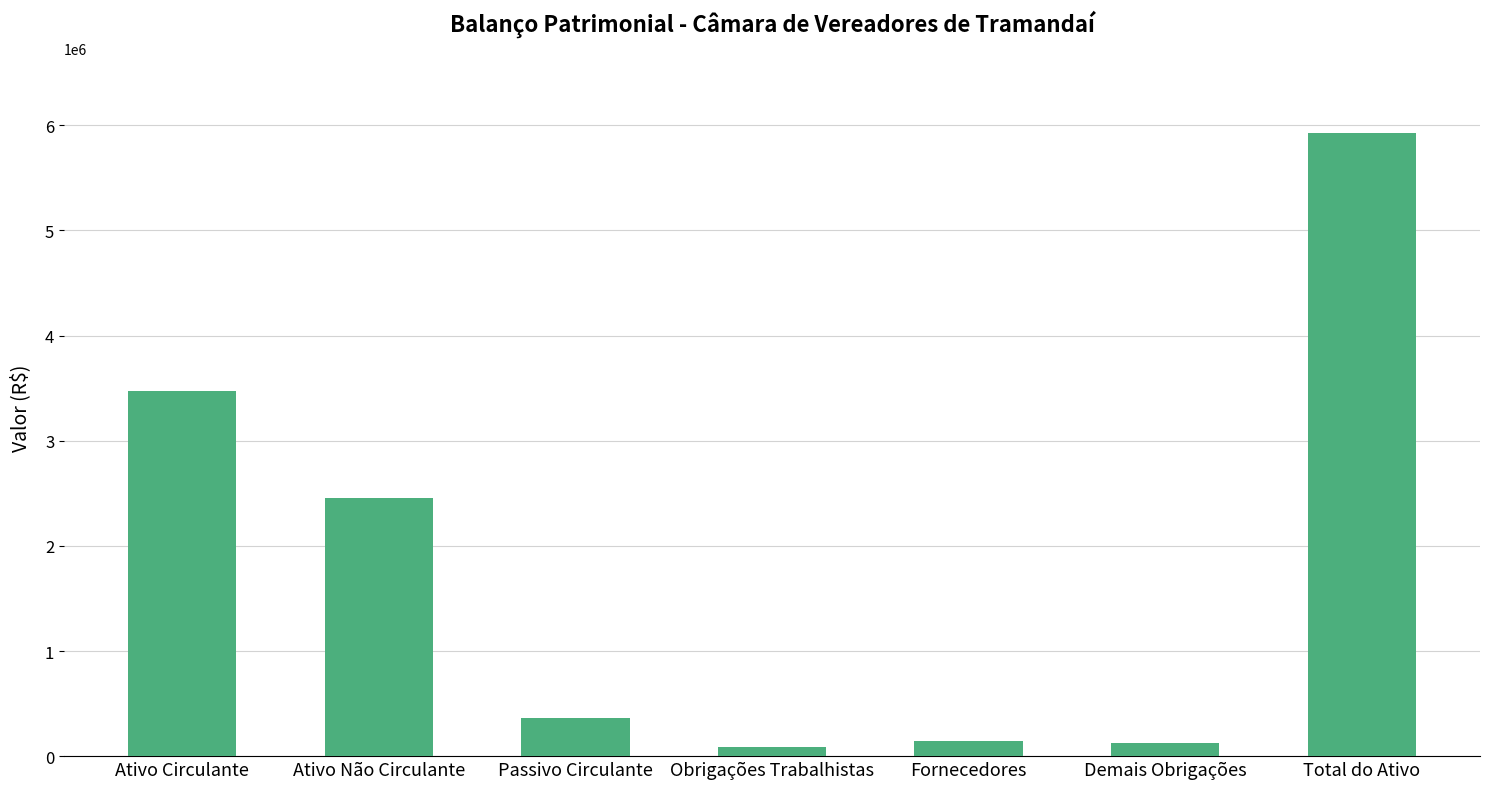

What is the change in value from Ativo Não Circulante to Demais Obrigações?

-2325073.4